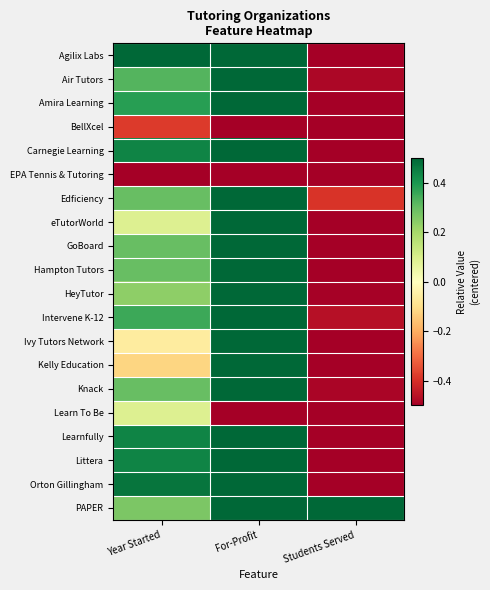

Reading left to right, list all the values displayed in this chart.

Agilix Labs: Year Started=0.5	For-Profit=0.5	Students Served=-0.5
Air Tutors: Year Started=0.3	For-Profit=0.5	Students Served=-0.5
Amira Learning: Year Started=0.4	For-Profit=0.5	Students Served=-0.5
BellXcel: Year Started=-0.4	For-Profit=-0.5	Students Served=-0.5
Carnegie Learning: Year Started=0.4	For-Profit=0.5	Students Served=-0.5
EPA Tennis & Tutoring: Year Started=-0.5	For-Profit=-0.5	Students Served=-0.5
Edficiency: Year Started=0.3	For-Profit=0.5	Students Served=-0.4
eTutorWorld: Year Started=0.1	For-Profit=0.5	Students Served=-0.5
GoBoard: Year Started=0.3	For-Profit=0.5	Students Served=-0.5
Hampton Tutors: Year Started=0.3	For-Profit=0.5	Students Served=-0.5
HeyTutor: Year Started=0.2	For-Profit=0.5	Students Served=-0.5
Intervene K-12: Year Started=0.4	For-Profit=0.5	Students Served=-0.5
Ivy Tutors Network: Year Started=-0.1	For-Profit=0.5	Students Served=-0.5
Kelly Education: Year Started=-0.1	For-Profit=0.5	Students Served=-0.5
Knack: Year Started=0.3	For-Profit=0.5	Students Served=-0.5
Learn To Be: Year Started=0.1	For-Profit=-0.5	Students Served=-0.5
Learnfully: Year Started=0.4	For-Profit=0.5	Students Served=-0.5
Littera: Year Started=0.4	For-Profit=0.5	Students Served=-0.5
Orton Gillingham: Year Started=0.5	For-Profit=0.5	Students Served=-0.5
PAPER: Year Started=0.3	For-Profit=0.5	Students Served=0.5